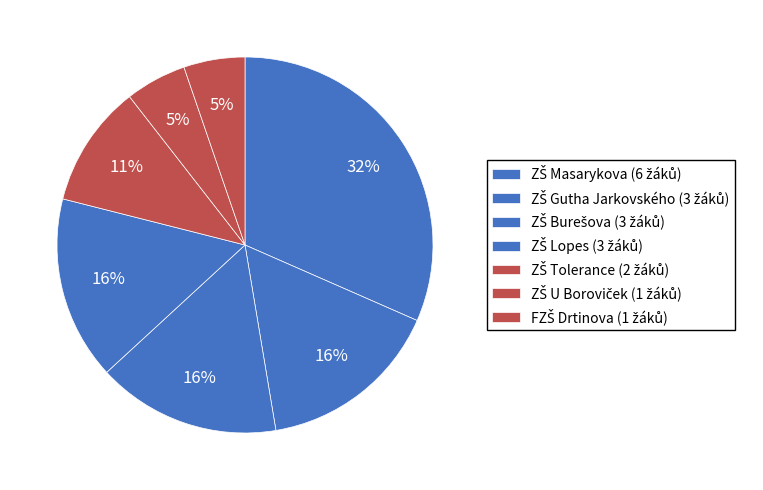

Count the number of slices in the pie.

7